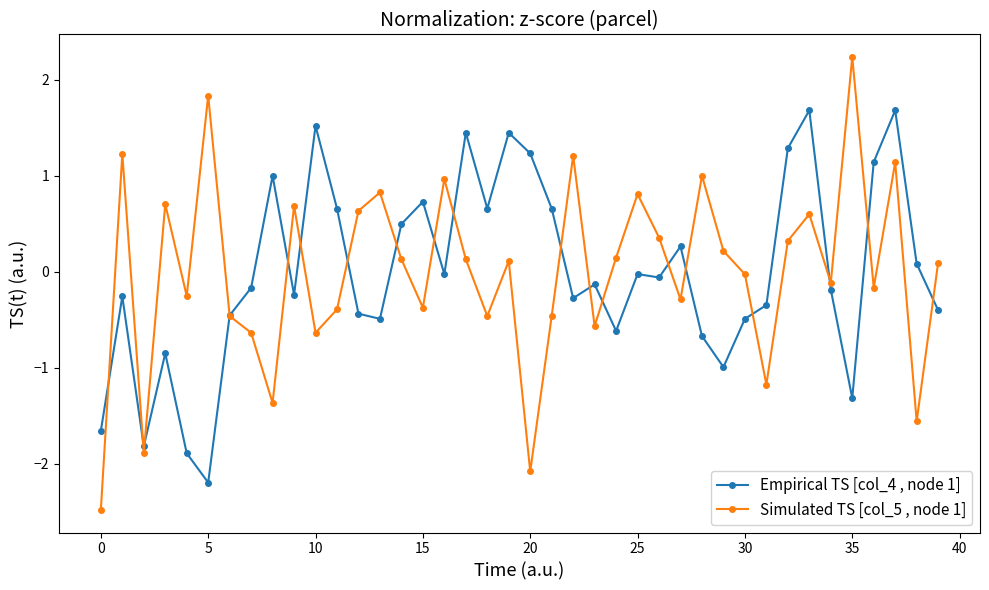

What is the minimum value shown in the chart?

-2.5